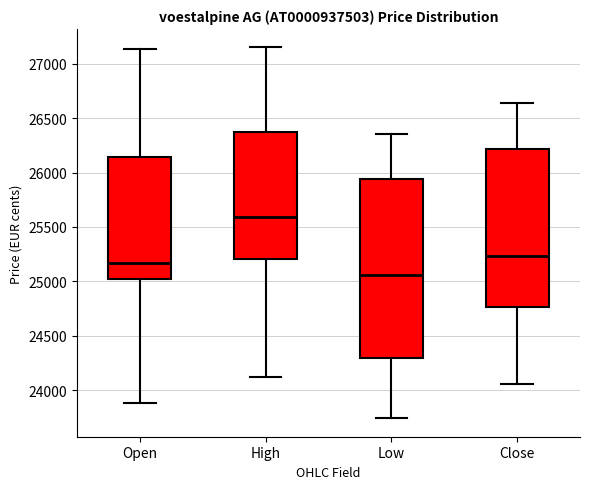

Reading left to right, transcribe this box plot: for each box, give where its median line is, the range the box spans, and where its two whiskers end, as read against the y-axis. The values are not printed on the chart, so give them approximately, as read against the axis.

Open: median 25150, box 25000 to 26150, whiskers 23900 to 27150
High: median 25600, box 25200 to 26400, whiskers 24150 to 27150
Low: median 25050, box 24300 to 25950, whiskers 23750 to 26350
Close: median 25250, box 24750 to 26200, whiskers 24050 to 26650